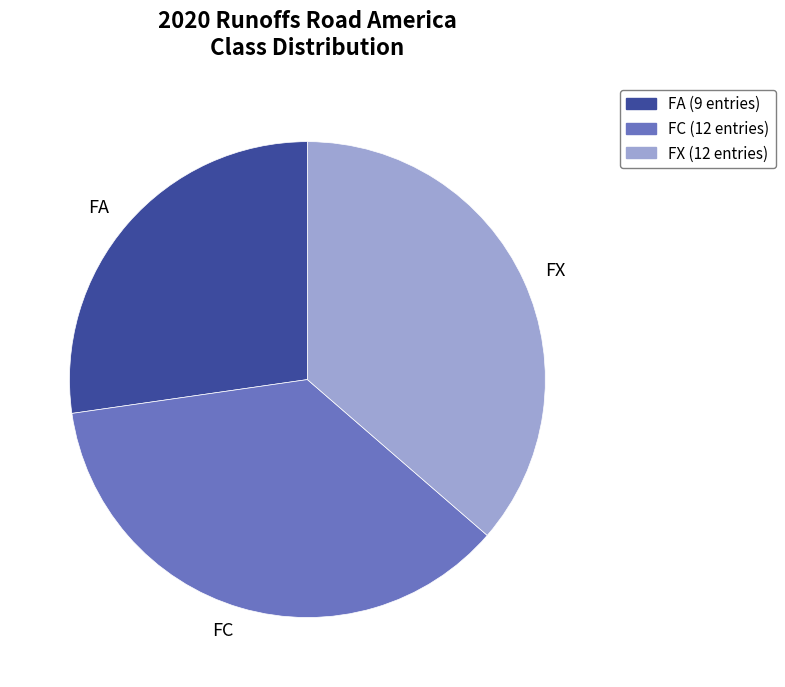

Count the number of slices in the pie.

3